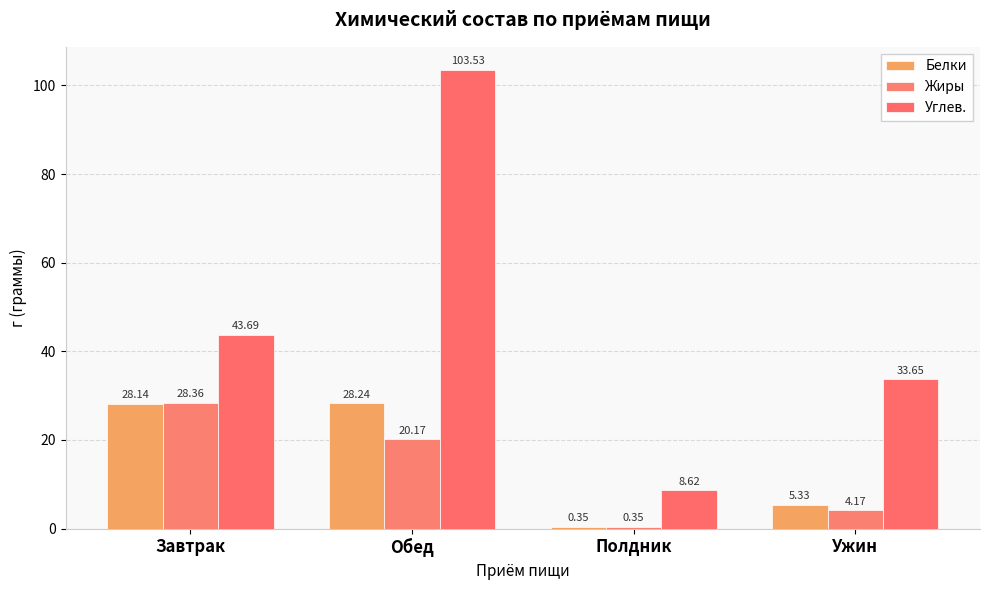

True or false: Белки has a value of 5.3 at Ужин.

True